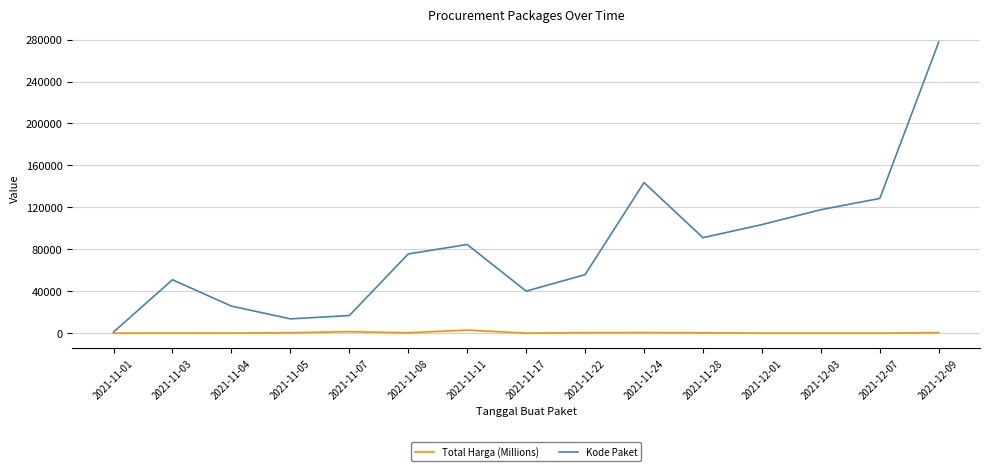

Read the Kode Paket value at 2021-11-05.

13652.0